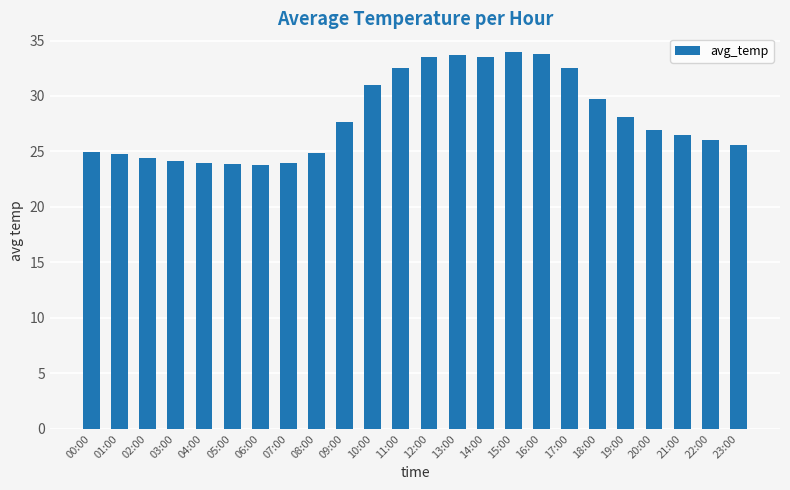

The value at 19:00 is 28.1. True or false?

True